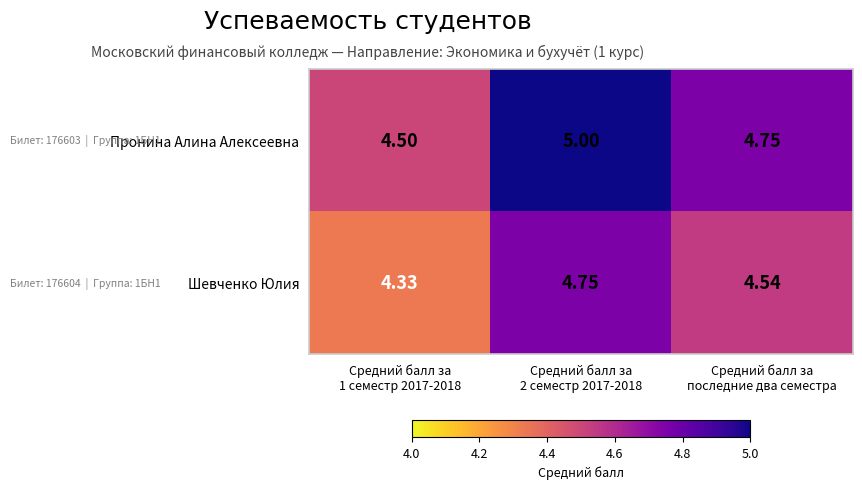

Which series has the widest spread of values?

Пронина Алина Алексеевна